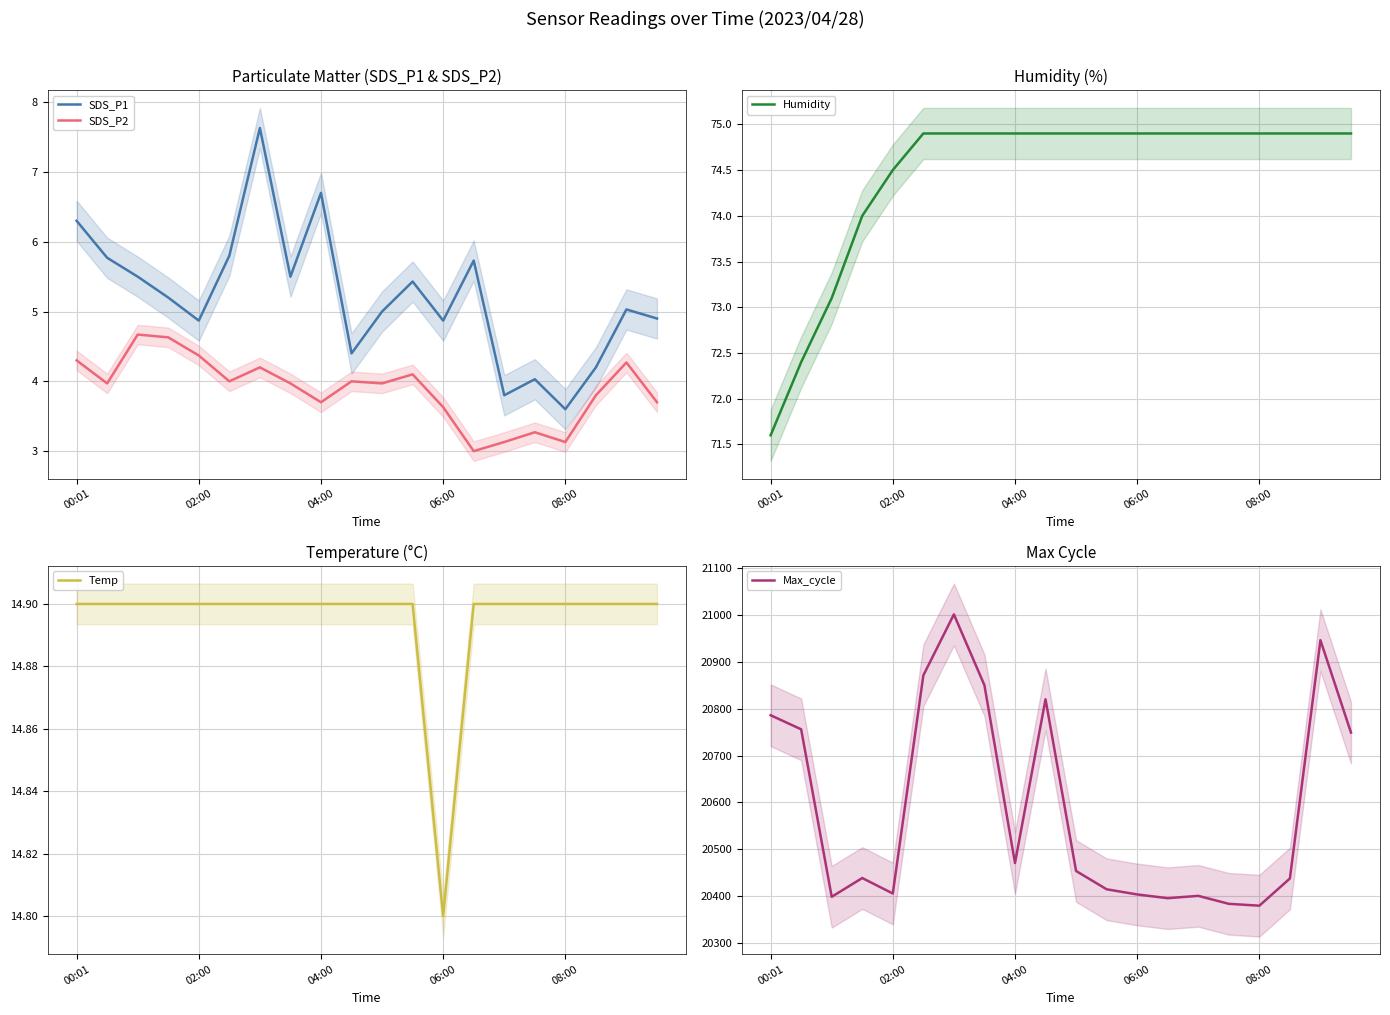

Which series has the largest range (max minus min)?

Max_cycle